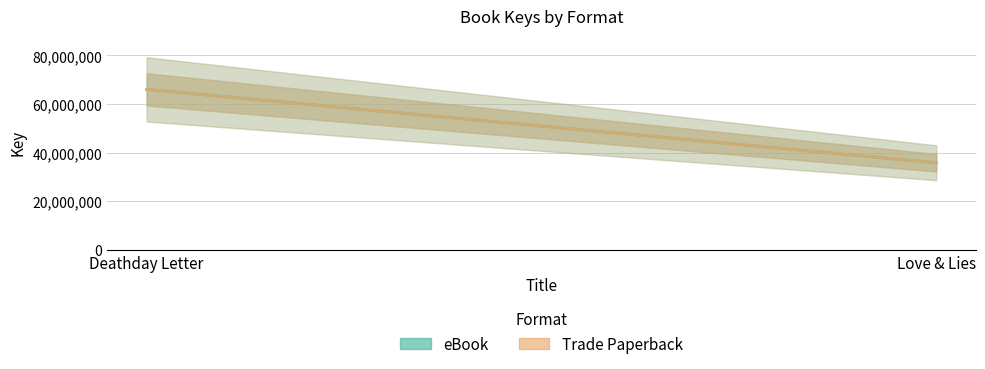

Between Deathday Letter and Love & Lies, which is larger?

Deathday Letter